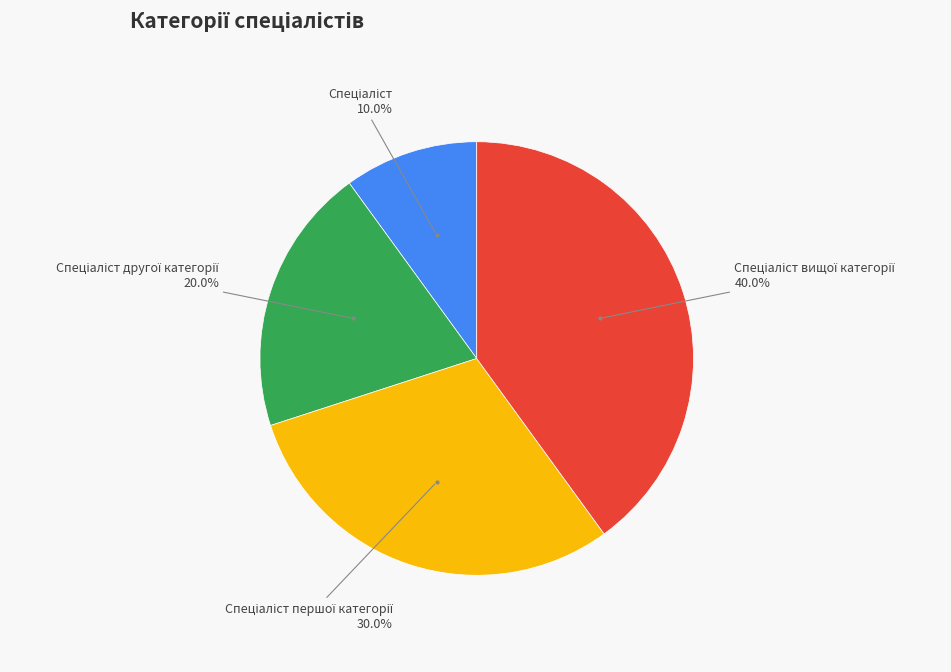

How many segments does this pie chart have?

4